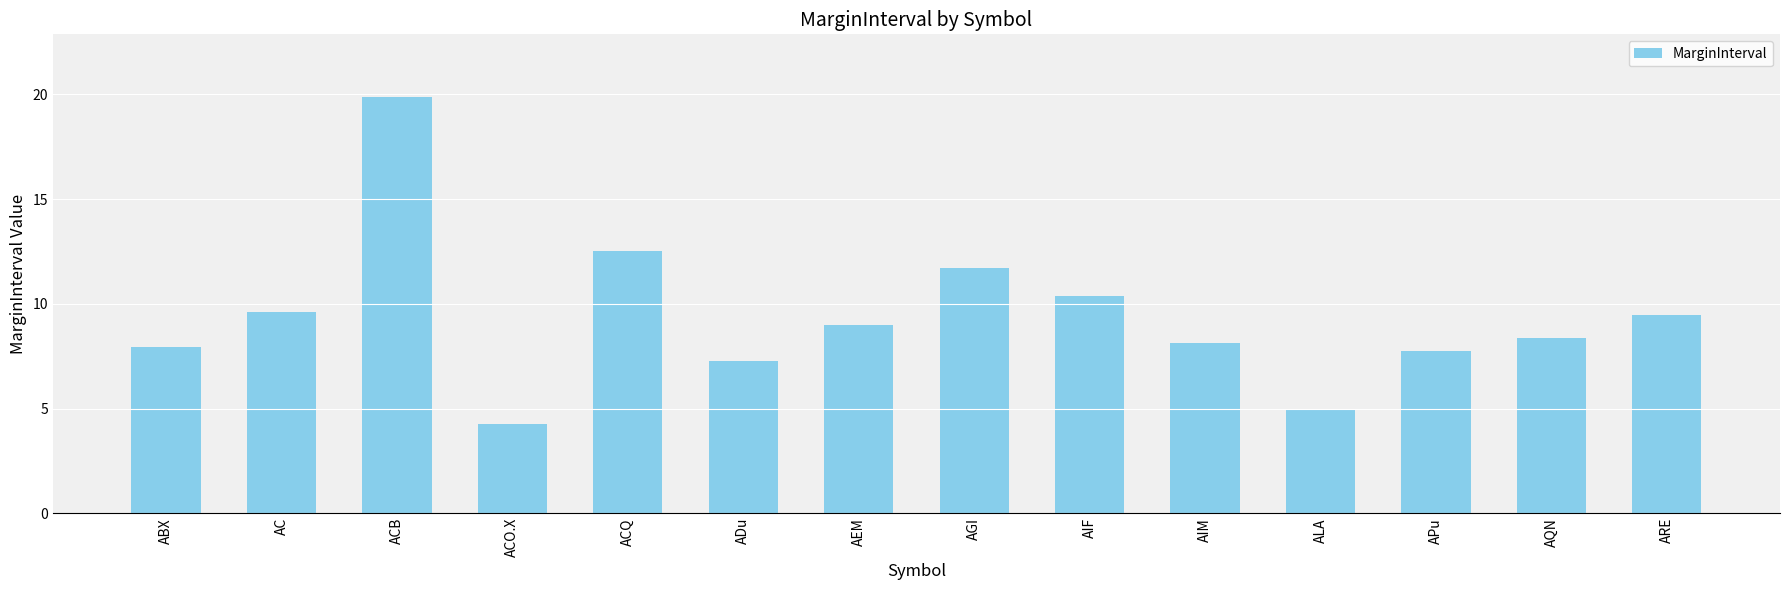

What value does the data have at ADu?

7.3